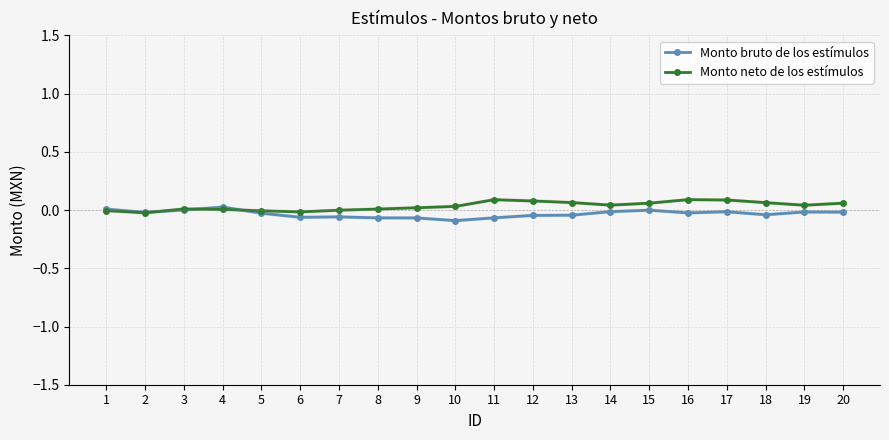

The value of Monto bruto de los estímulos at 12 is -0.0. True or false?

True